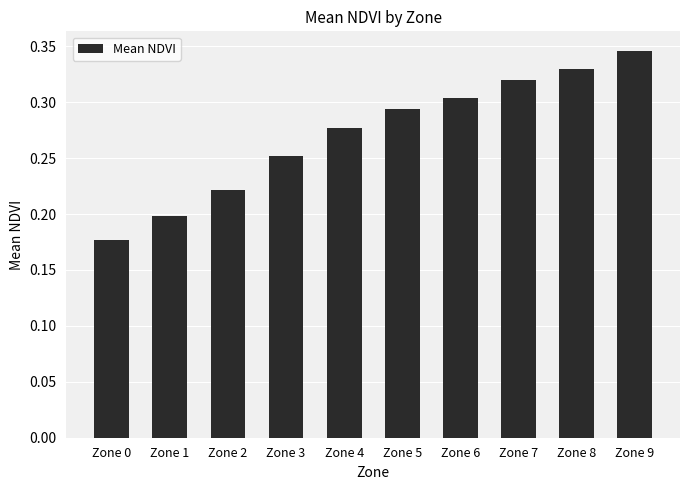

List the labels in order of value, largest first.

Zone 9, Zone 8, Zone 7, Zone 6, Zone 5, Zone 4, Zone 3, Zone 2, Zone 1, Zone 0